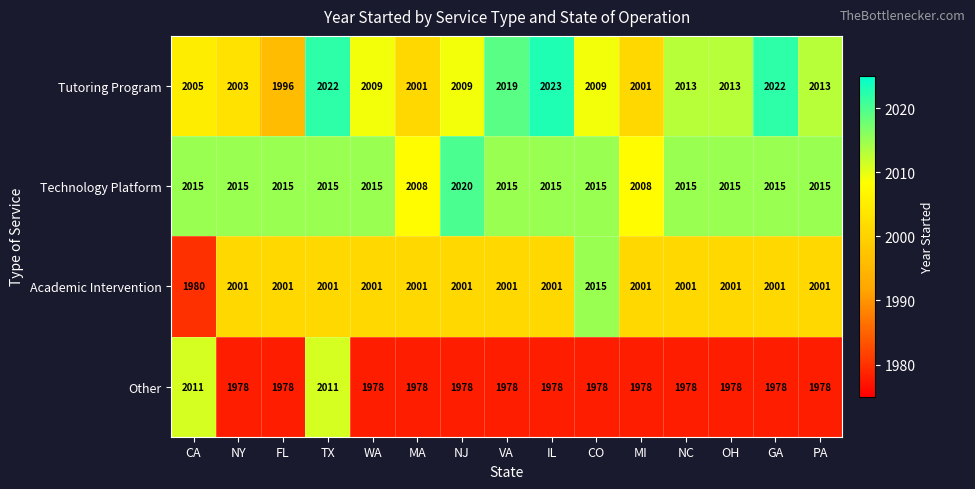

What is the sum of the Other values at IL and PA?

3956